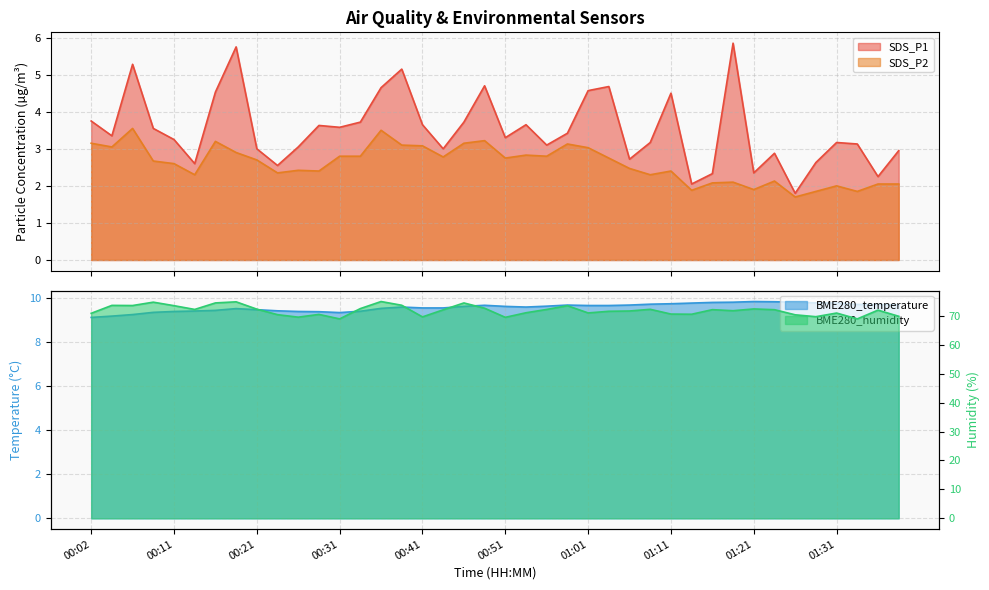

What is the smallest value displayed?

1.7